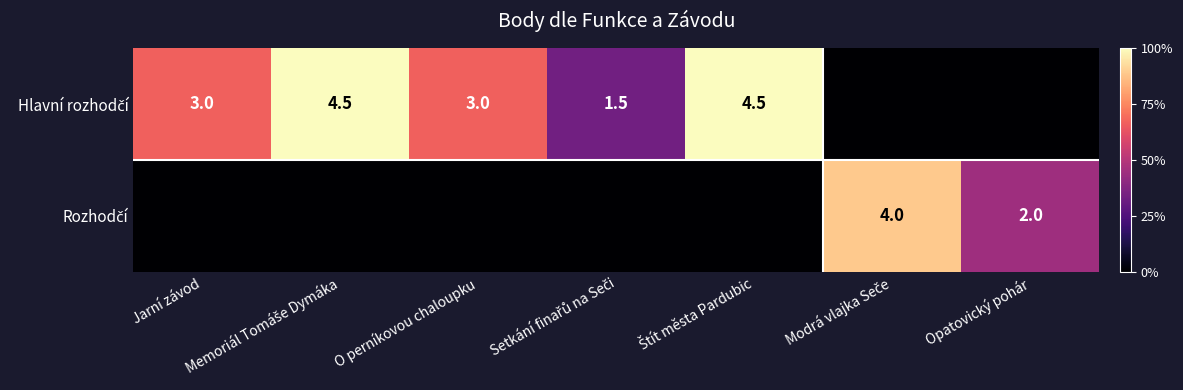

Which series changed the most between Jarní závod and Modrá vlajka Seče?

Rozhodčí